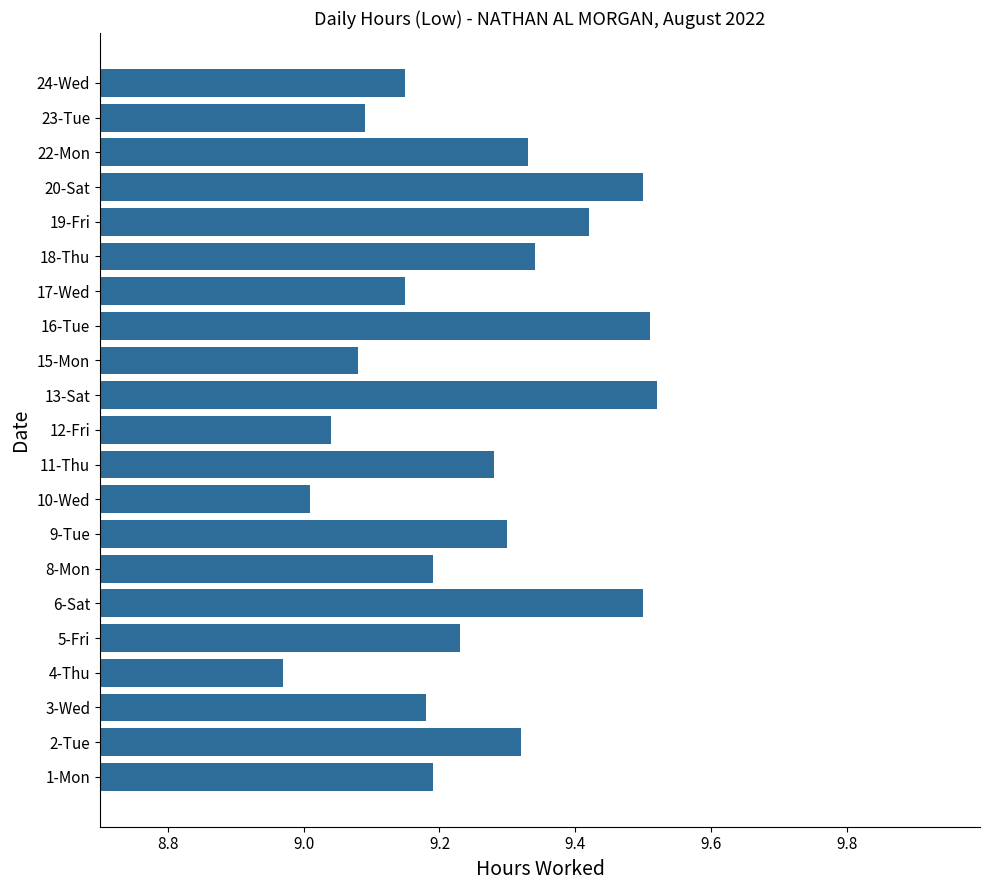

Count the number of values greater than 9.

20